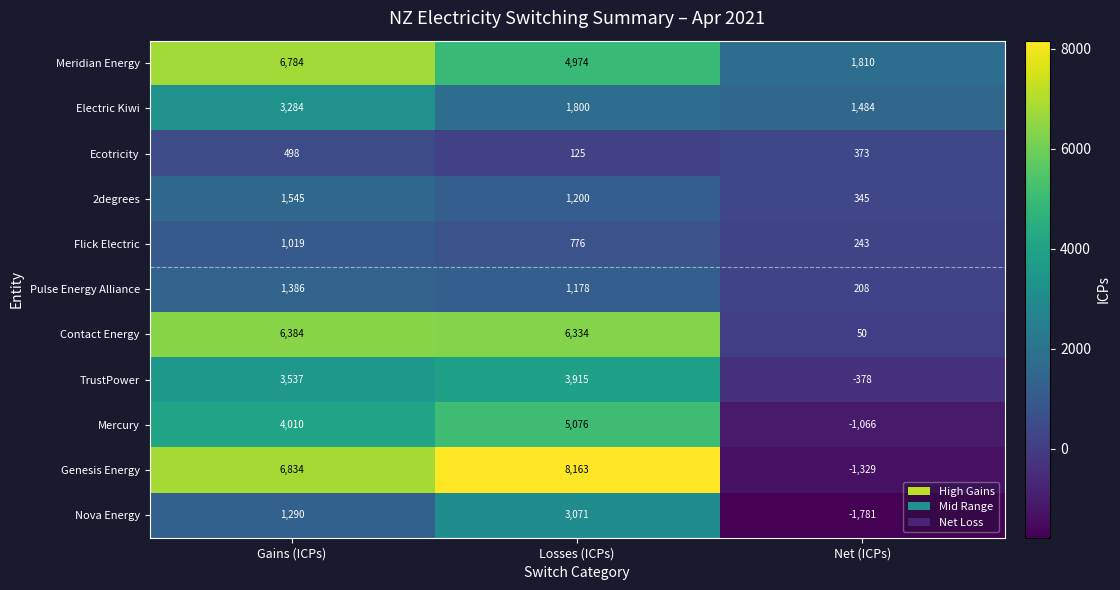

Is the value of Ecotricity at Losses (ICPs) greater than the value of Meridian Energy at Net (ICPs)?

No